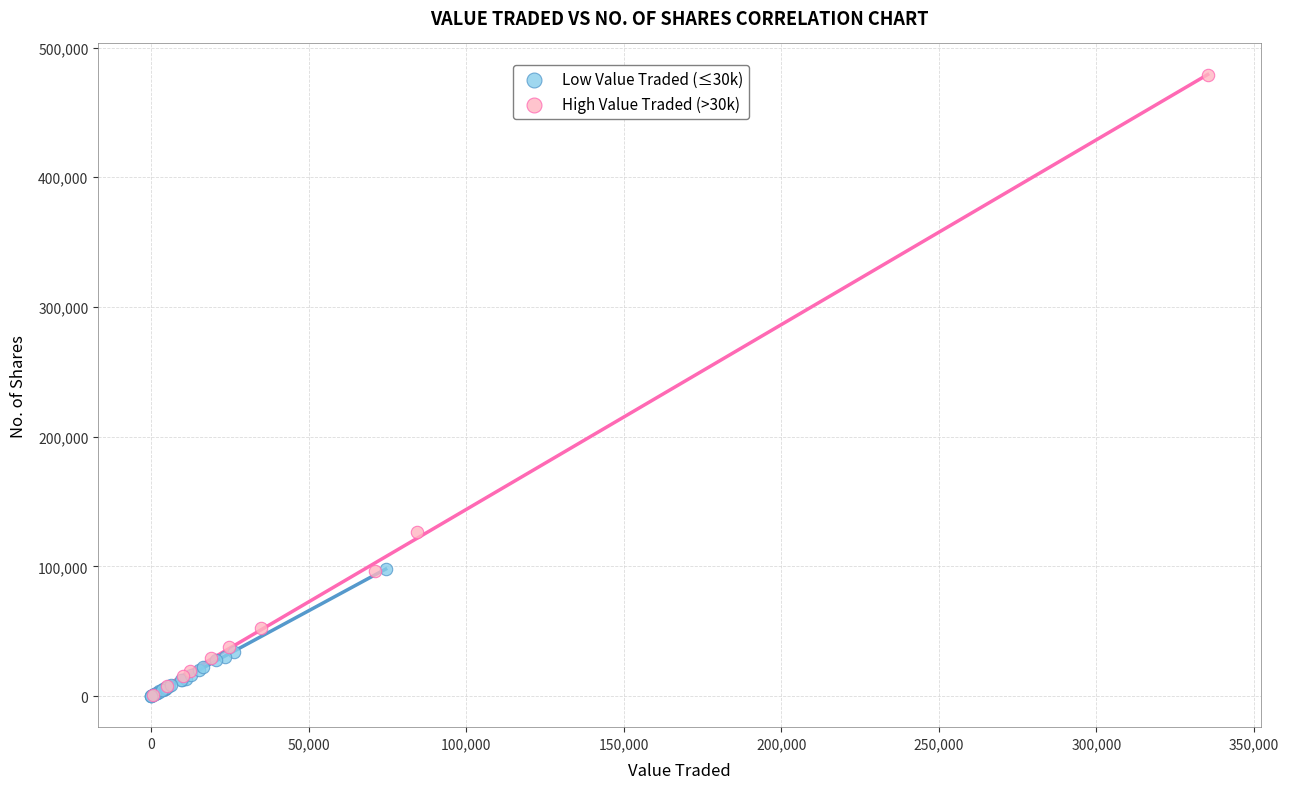

Which series has the widest spread of Y values?

High Value Traded (>30k)